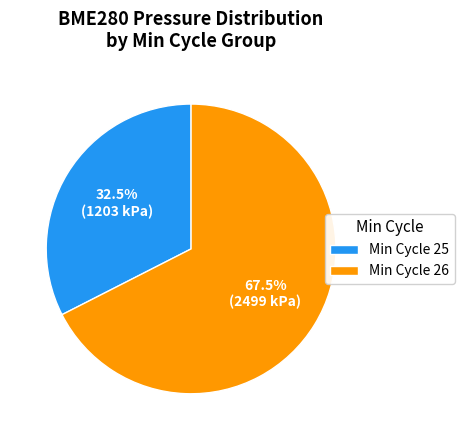

To the nearest percent, what is the average slice percentage?

50%